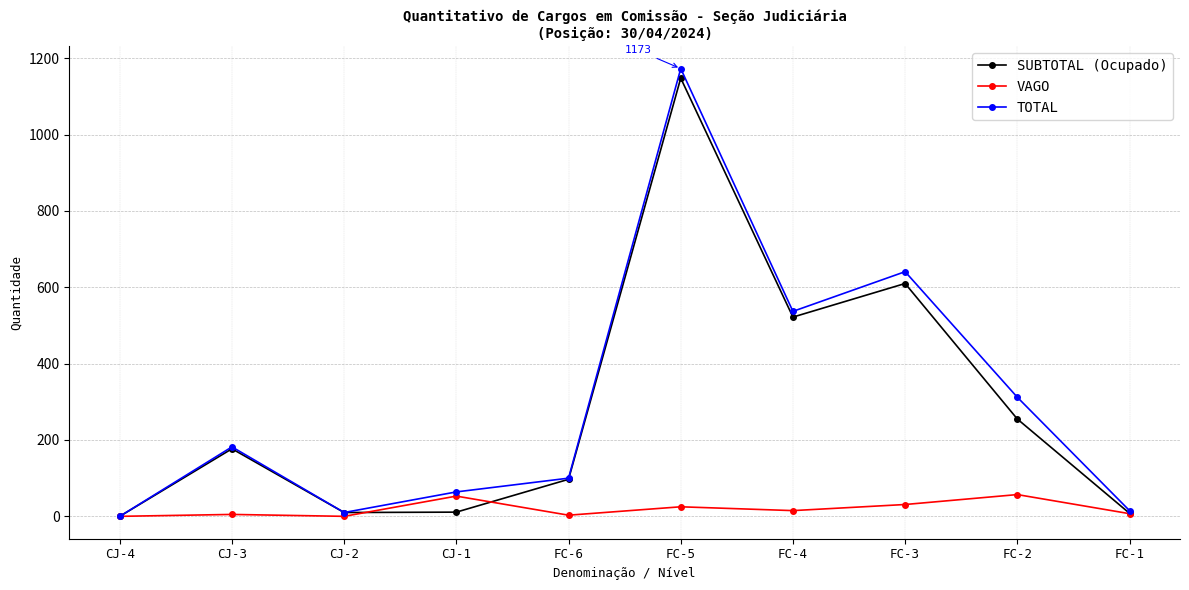

Which series has the largest range (max minus min)?

TOTAL